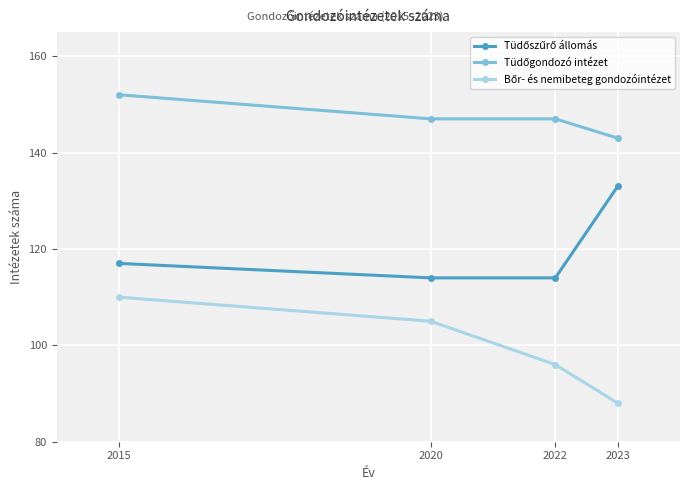

At how many categories does at least one series exceed 109?

4